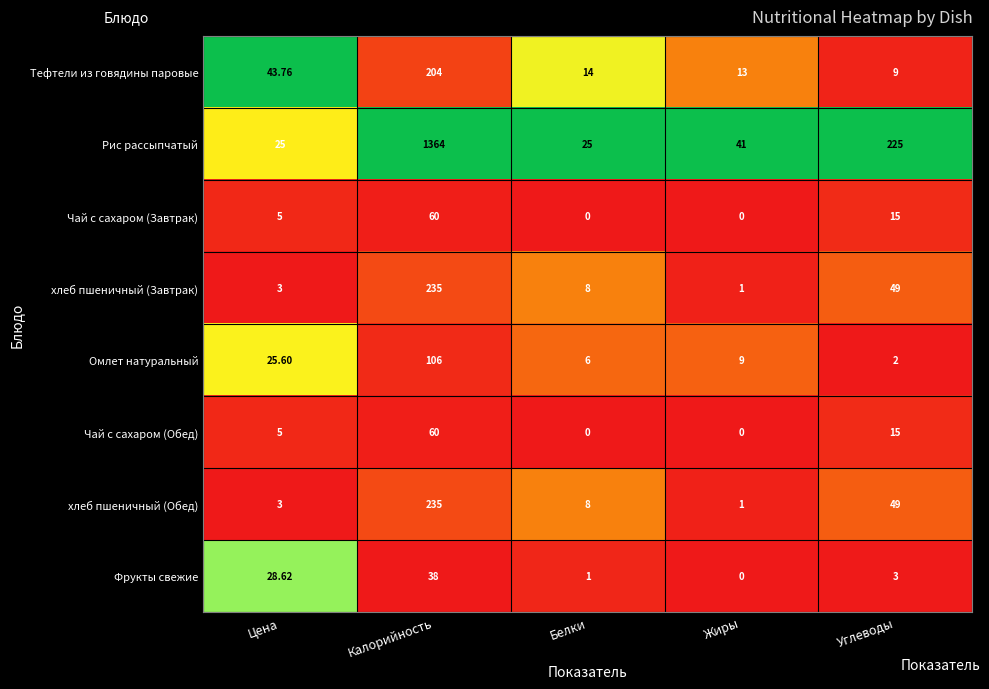

Which series has the widest spread of values?

Рис рассыпчатый